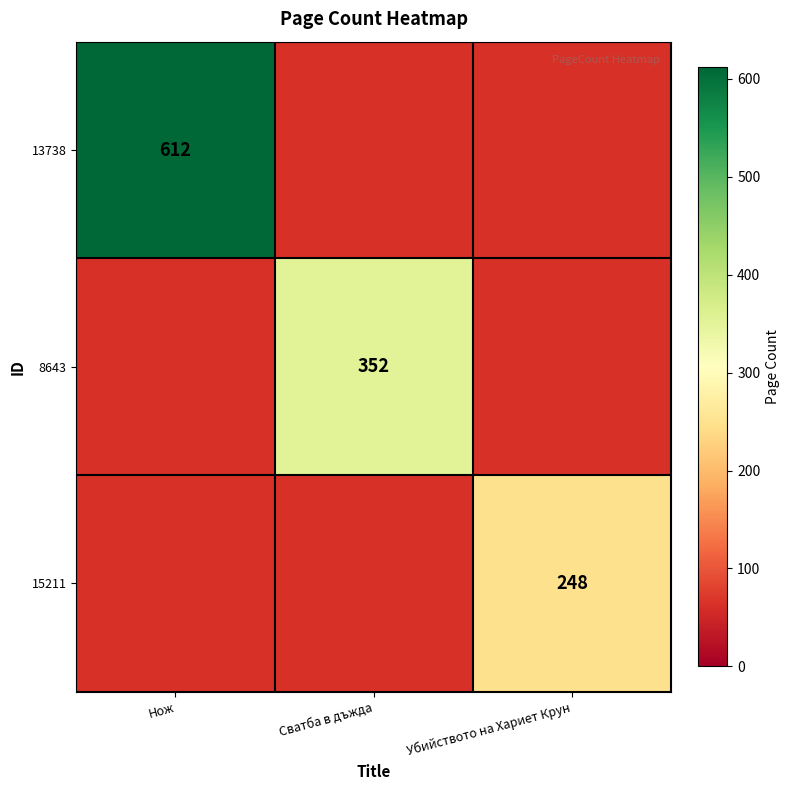

The 13738 series shows 386 at Нож. True or false?

False